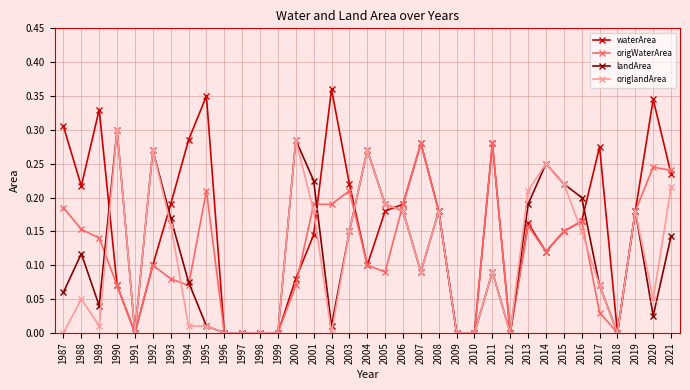

Which category has the highest value across all series?

2002